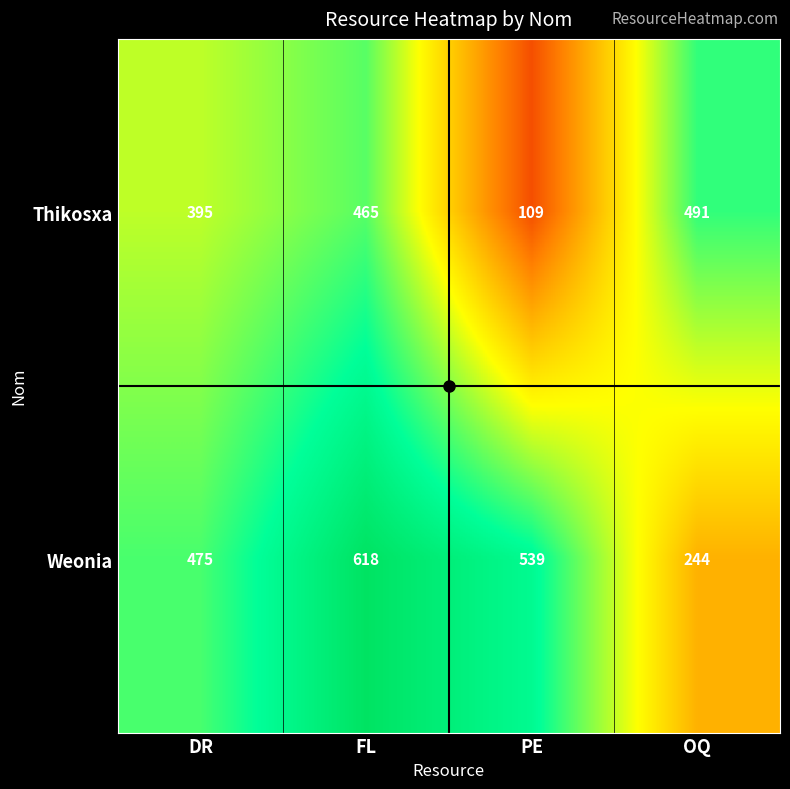

The Weonia series shows 539 at PE. True or false?

True